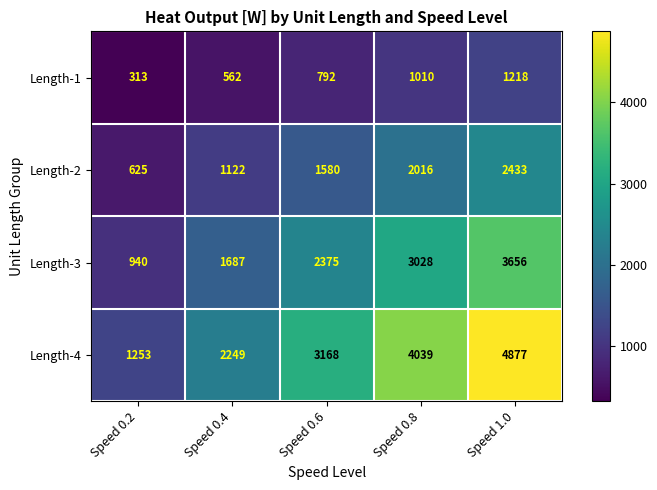

How many Length-4 values are between 2249 and 4039?

3